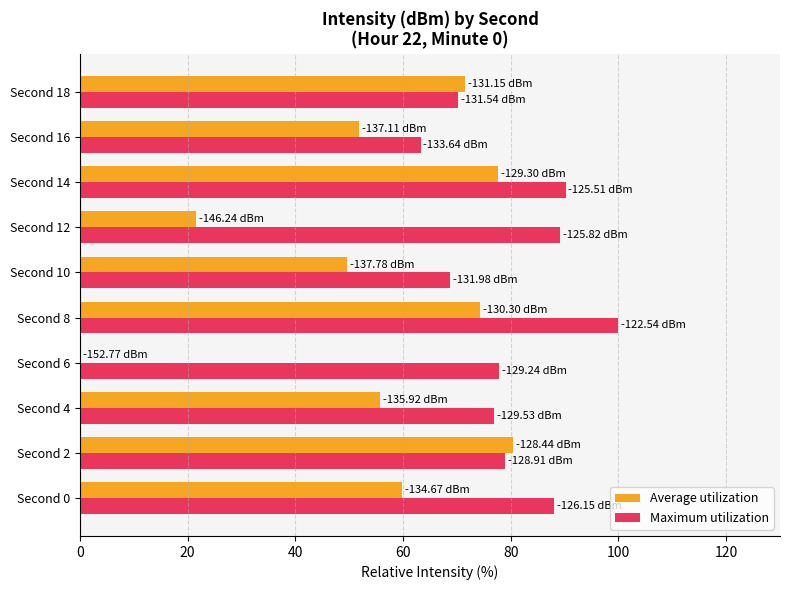

What is the average value of the Average utilization series?

54.3